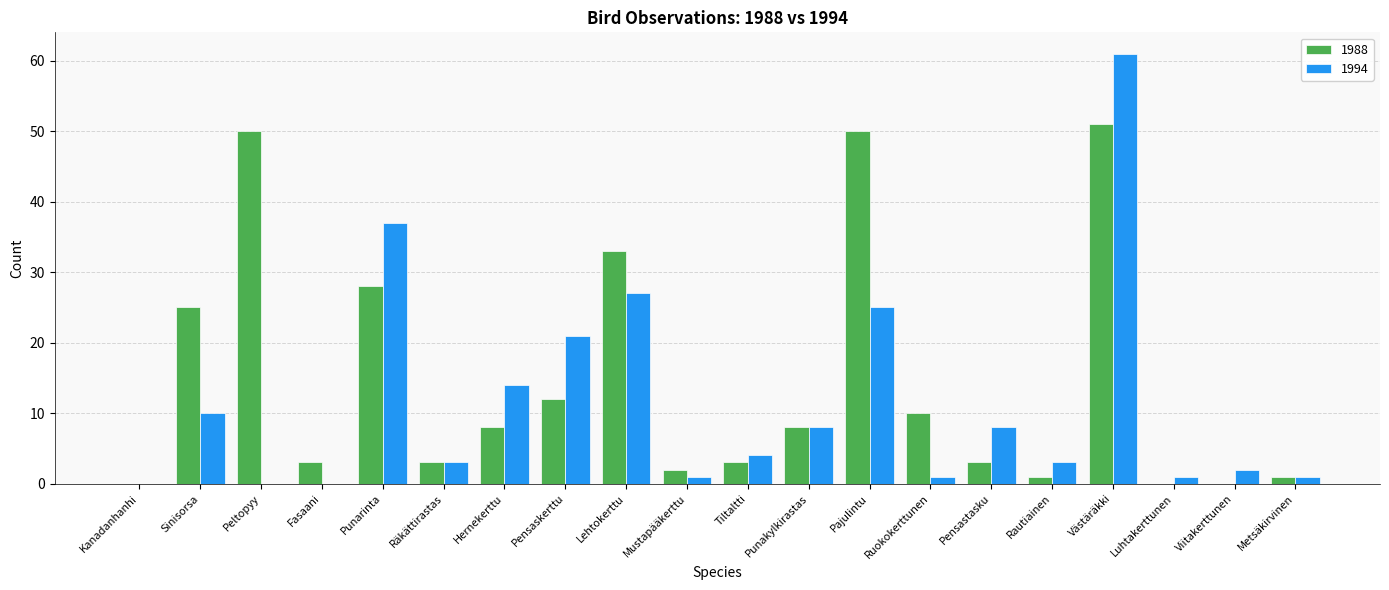

What is the sum of all 1994 values?

227